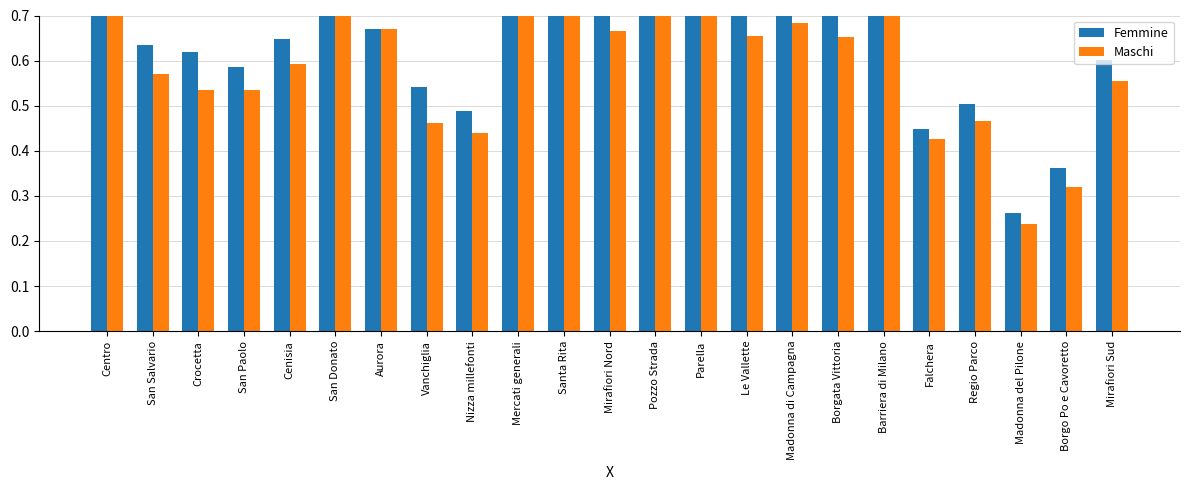

Rank the series at Le Vallette from highest to lowest value.

Femmine, Maschi